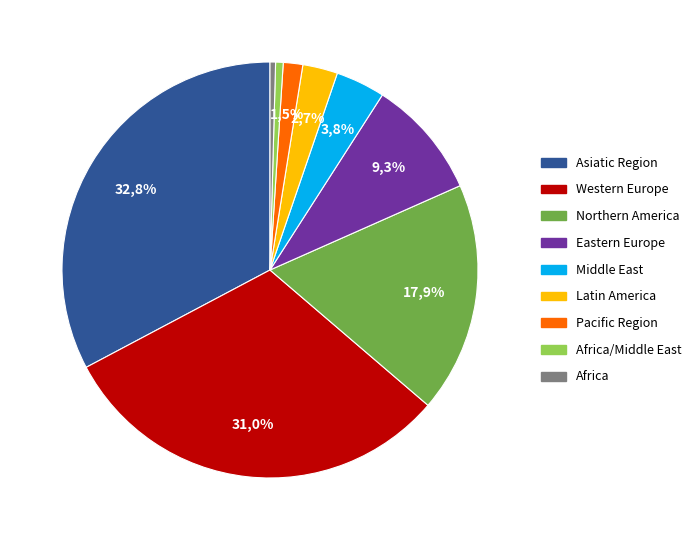

Is it true that Asiatic Region is 33% of the pie?

True